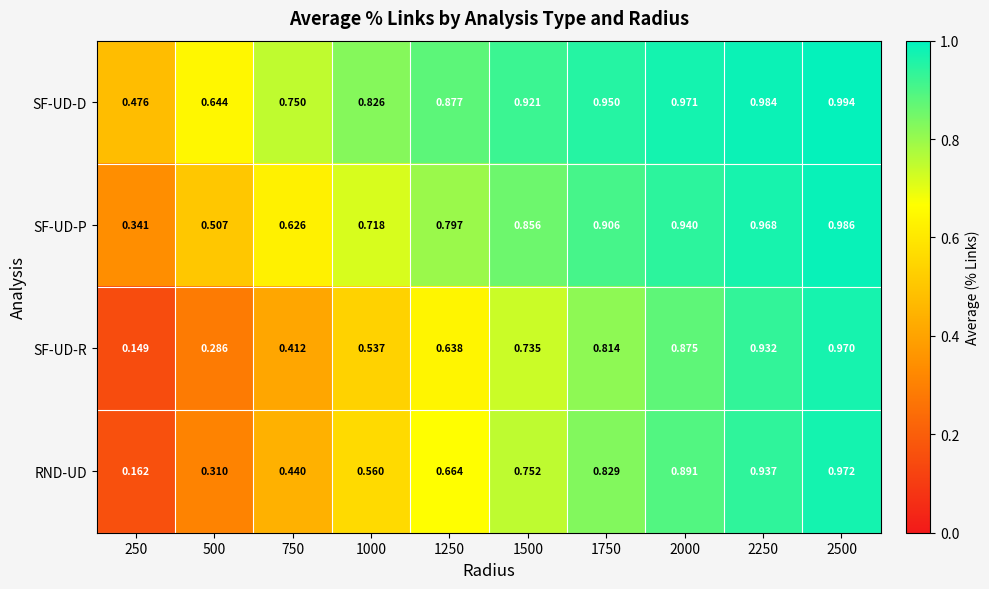

At 1250, list the series in order from largest to smallest.

SF-UD-D, SF-UD-P, RND-UD, SF-UD-R